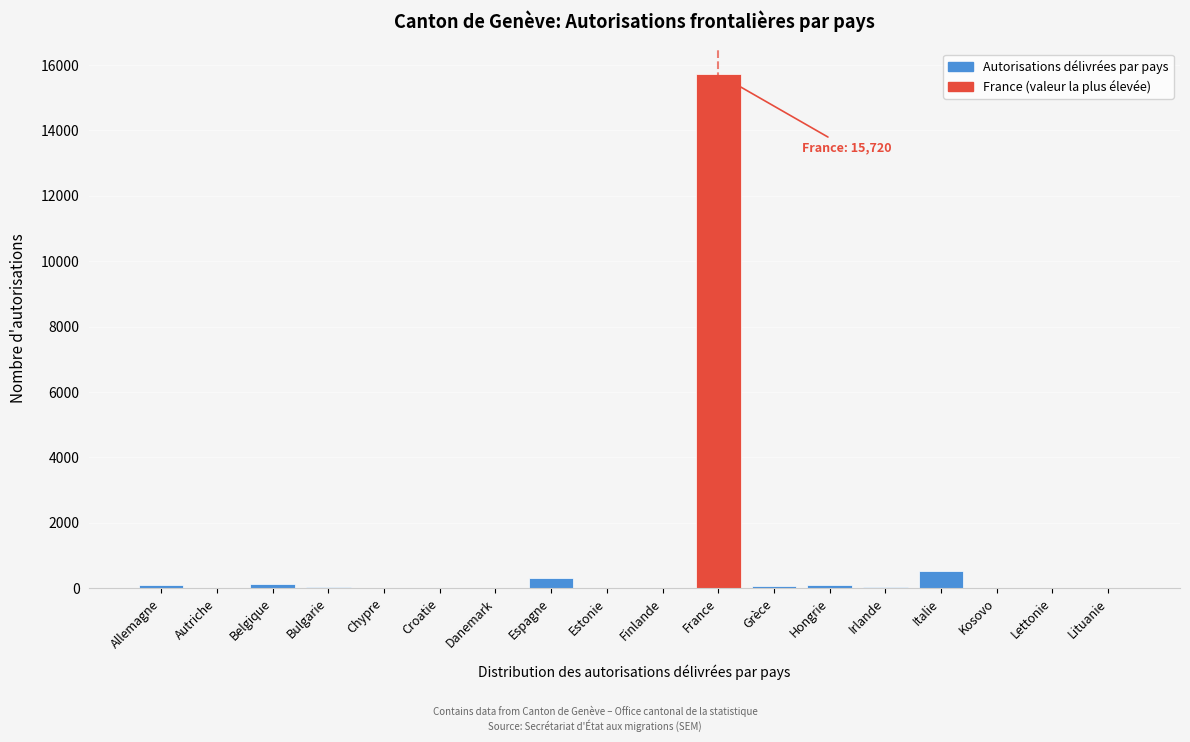

What is the greatest value displayed?

15720